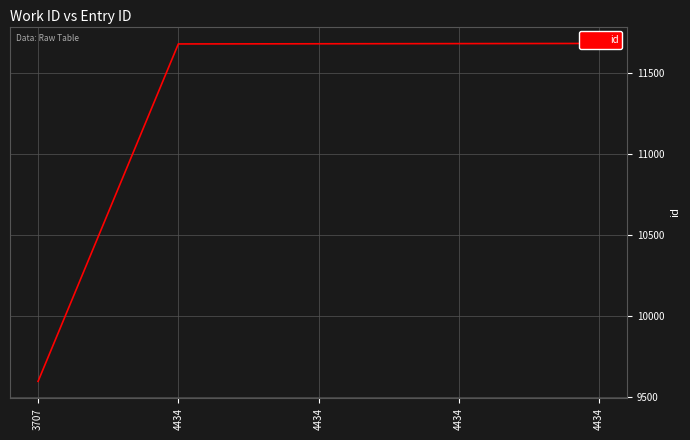

What is the ratio of the value at 4434 to the value at 4434?

1.0